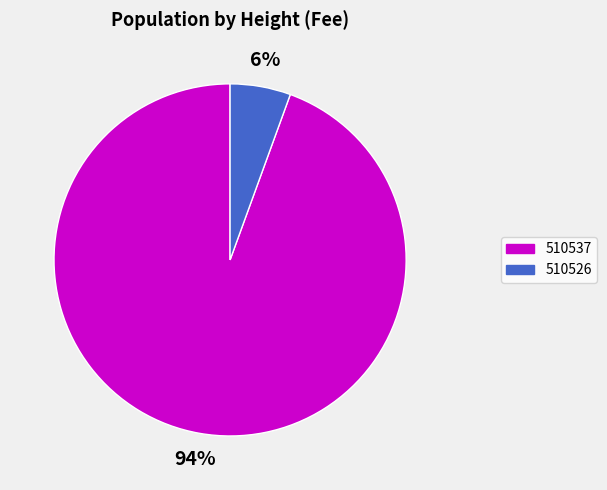

To the nearest percent, what is the combined percentage of 510537 and 510526?

100%